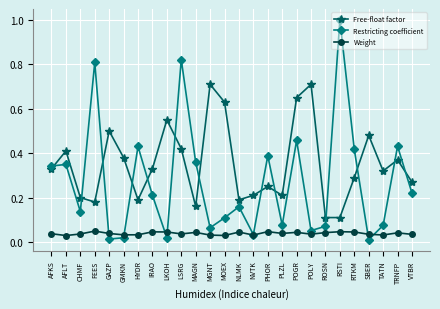

How many Weight values are between 0 and 1?

26